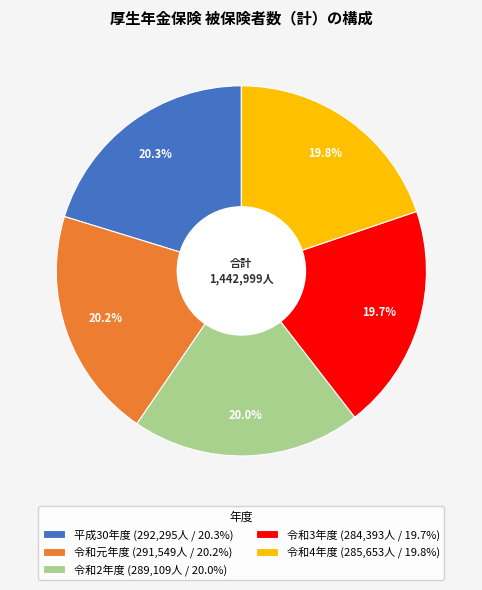

Is the sum of 令和元年度 and 平成30年度 greater than half?

No